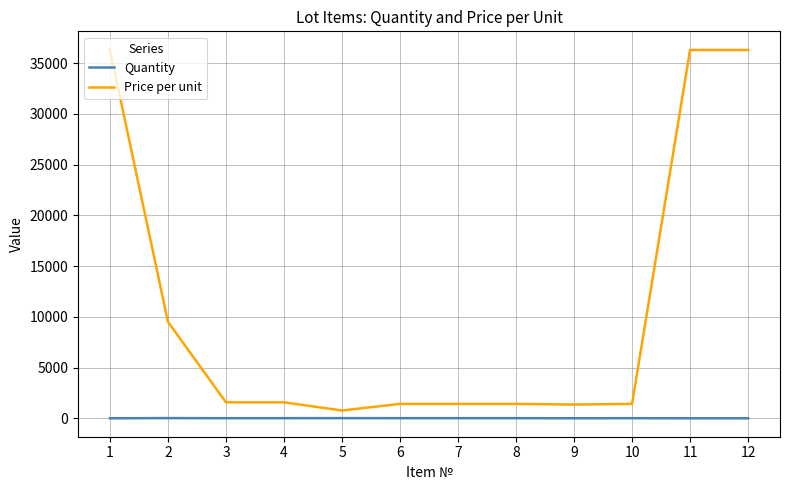

Which series changed the most between 1 and 8?

Price per unit